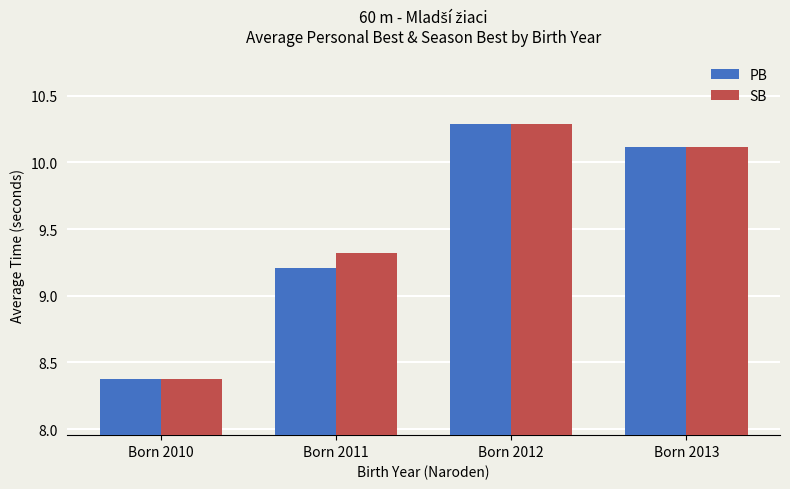

Reading left to right, list all the values displayed in this chart.

PB: Born 2010=8.4	Born 2011=9.2	Born 2012=10.3	Born 2013=10.1
SB: Born 2010=8.4	Born 2011=9.3	Born 2012=10.3	Born 2013=10.1